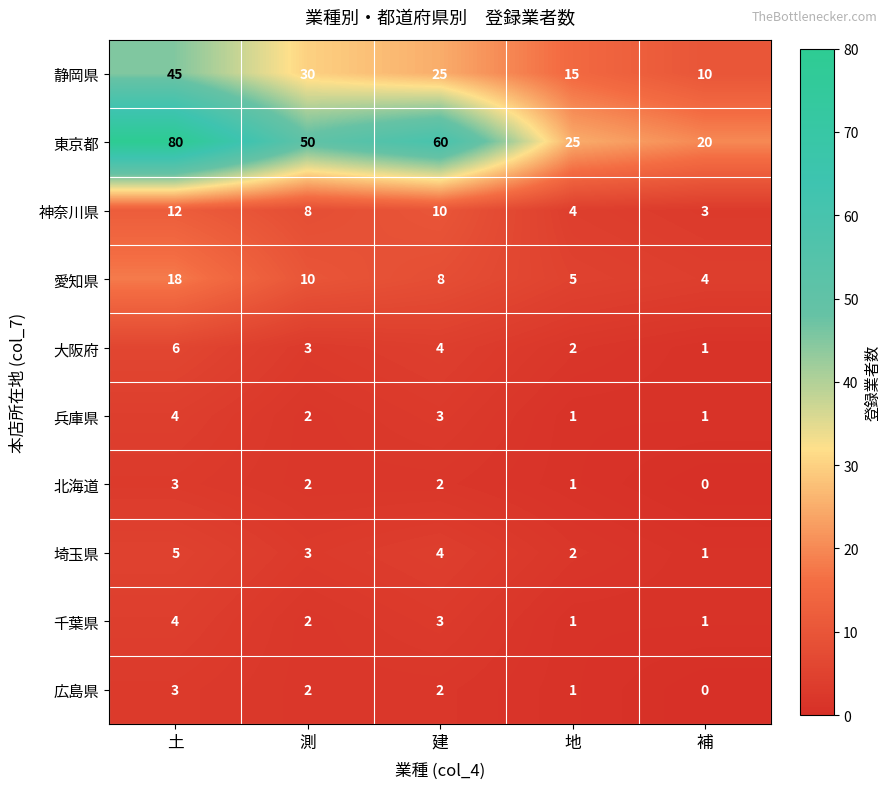

Which series has the largest total across all categories?

東京都